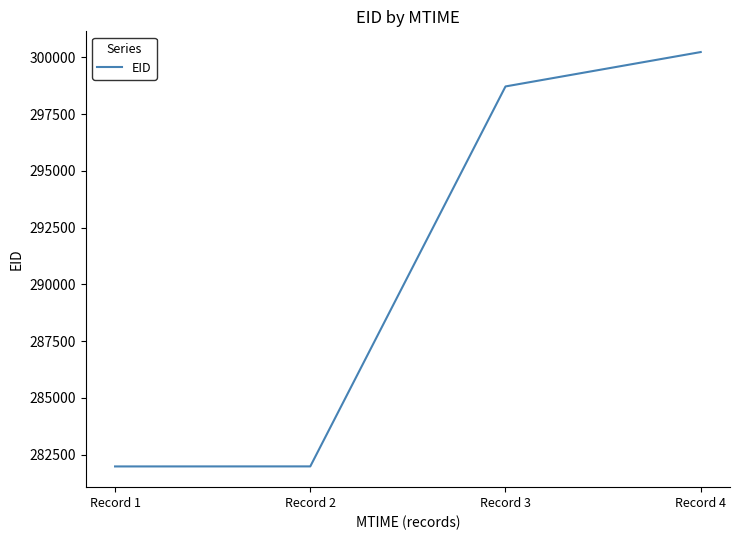

Which label corresponds to the largest value in the chart?

Record 4